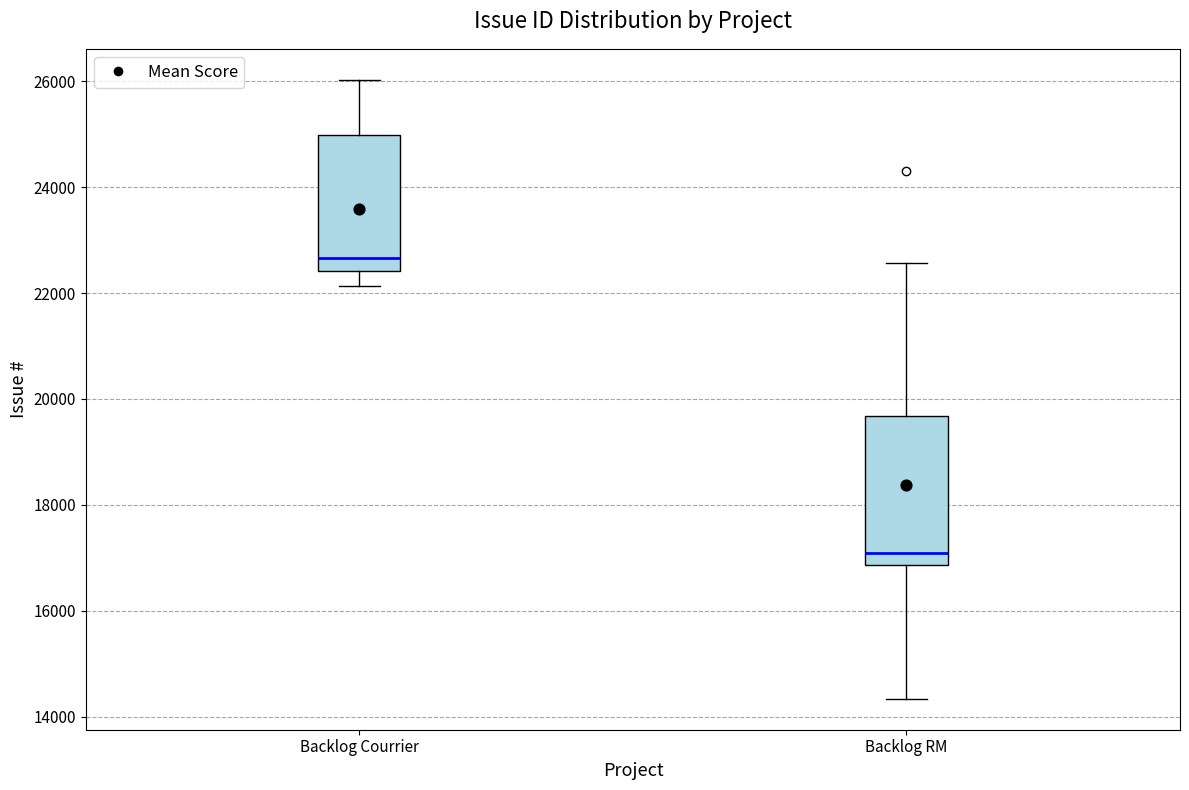

Reading left to right, read every box against the y-axis: the position of its median line, the range the box covers, and the ends of its whiskers. The values are not printed on the chart, so give them approximately, as read against the axis.

Backlog Courrier: median 22600, box 22400 to 25000, whiskers 22200 to 26000
Backlog RM: median 17000, box 16800 to 19600, whiskers 14400 to 22600